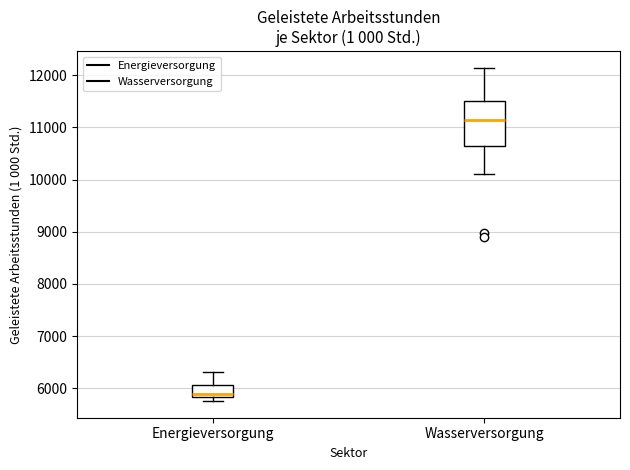

Where does the median line of the box for Energieversorgung sit on the y-axis? The values are not printed on the chart, so give them approximately, as read against the axis.

5900